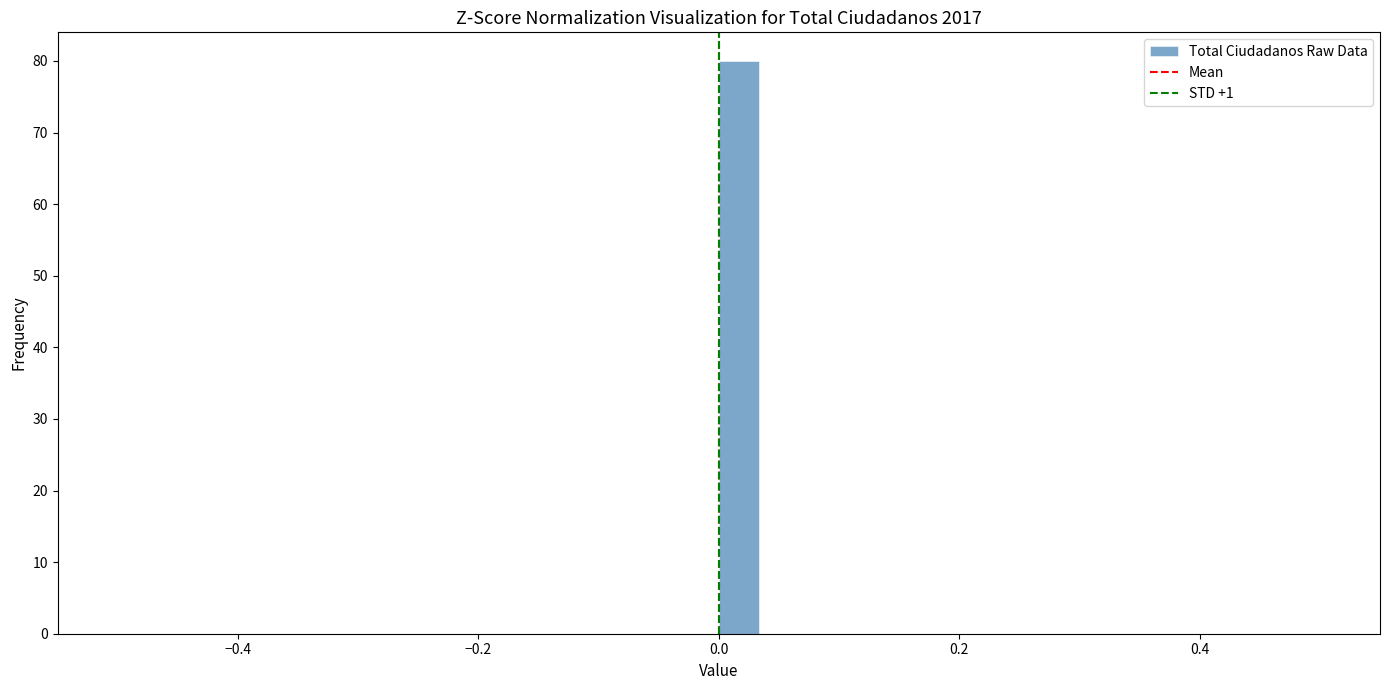

Read against the x-axis, roughly where is the centre of the tallest bar?

0.02